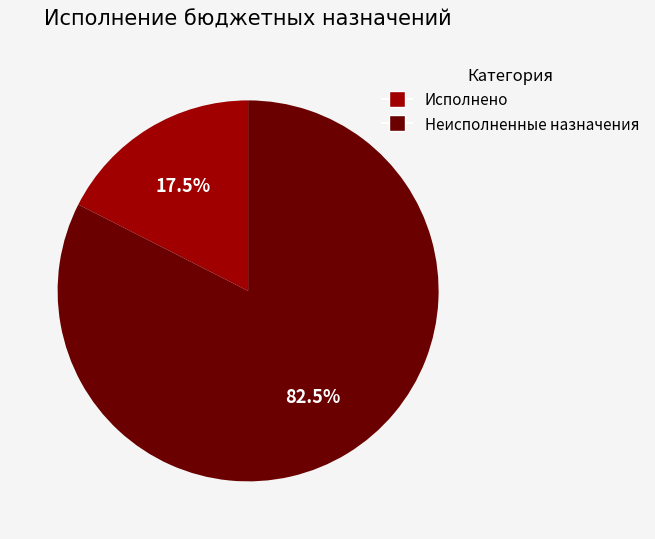

Does any single category account for the majority?

Yes